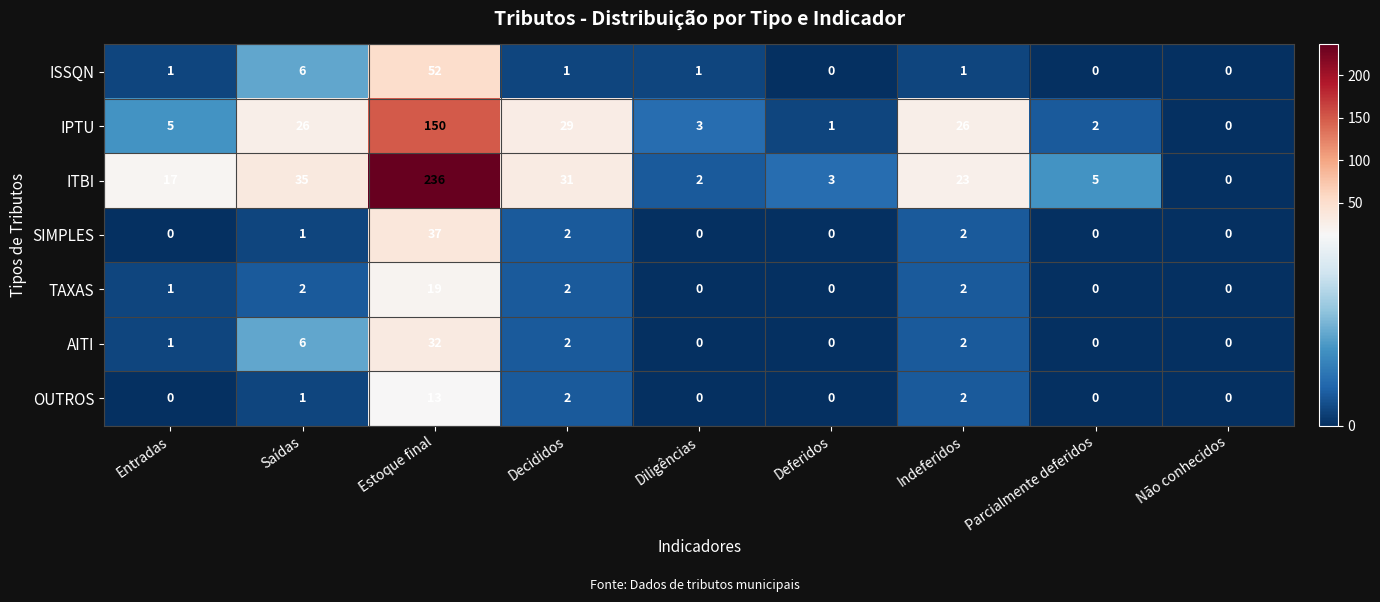

How many values in AITI are above zero?

5